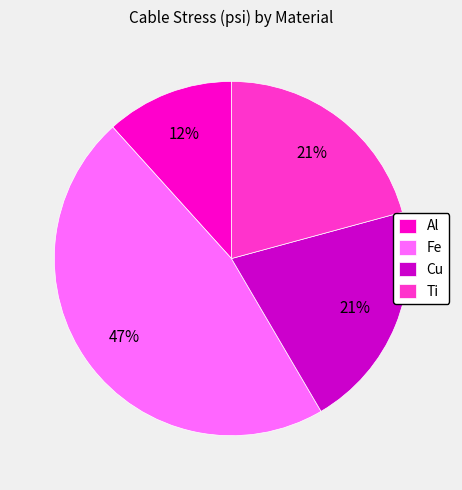

What percentage is the Ti slice, to the nearest percent?

21%